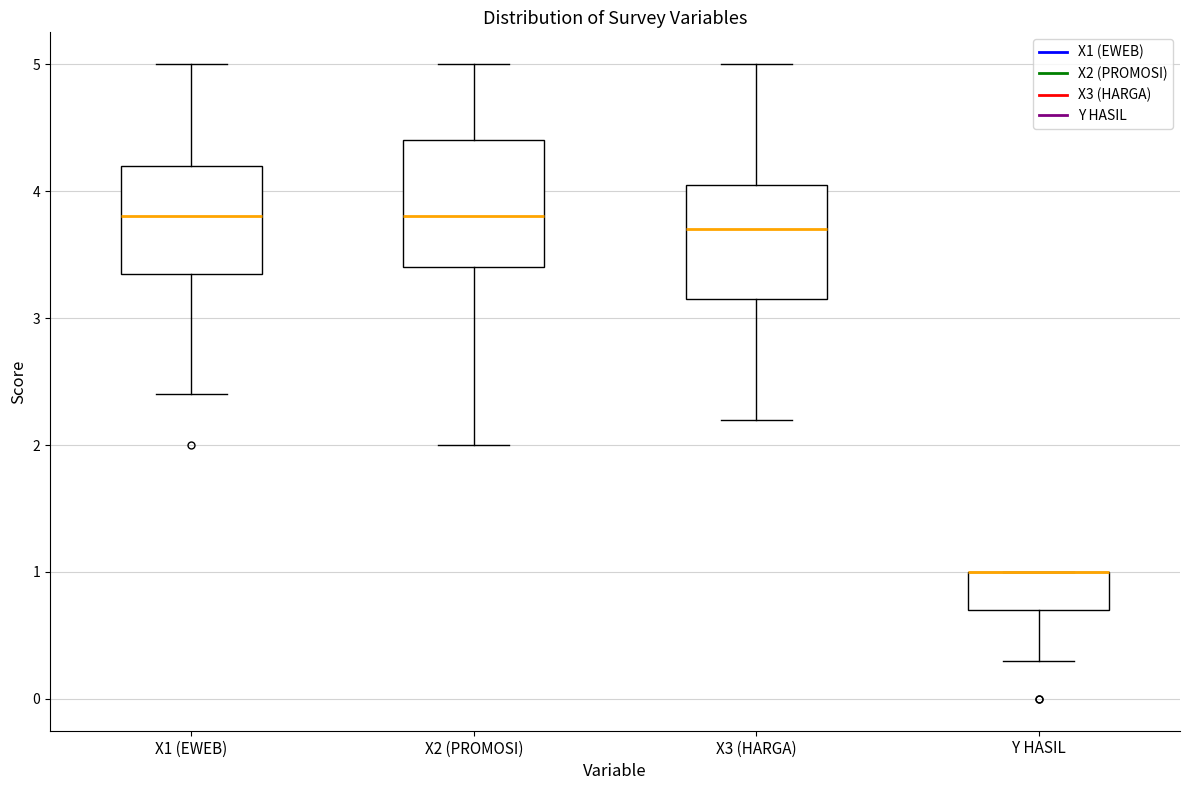

Reading left to right, read every box against the y-axis: the position of its median line, the range the box covers, and the ends of its whiskers. The values are not printed on the chart, so give them approximately, as read against the axis.

X1 (EWEB): median 3.8, box 3.4 to 4.2, whiskers 2.4 to 5.0
X2 (PROMOSI): median 3.8, box 3.4 to 4.4, whiskers 2.0 to 5.0
X3 (HARGA): median 3.7, box 3.2 to 4.1, whiskers 2.2 to 5.0
Y HASIL: median 1.0 (drawn on the box's upper edge), box 0.7 to 1.0, whiskers 0.3 to 1.0